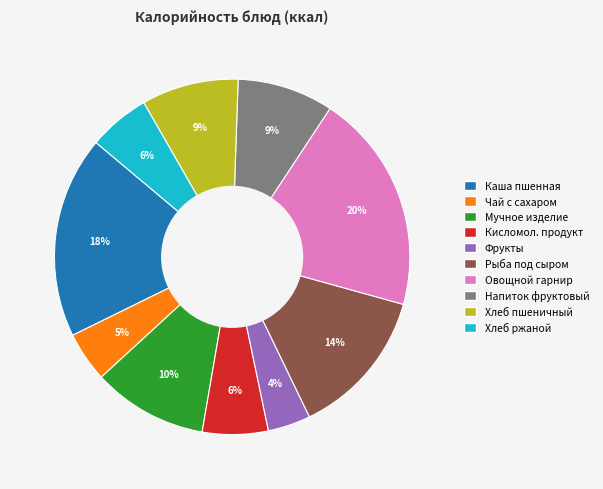

Does any single category account for the majority?

No